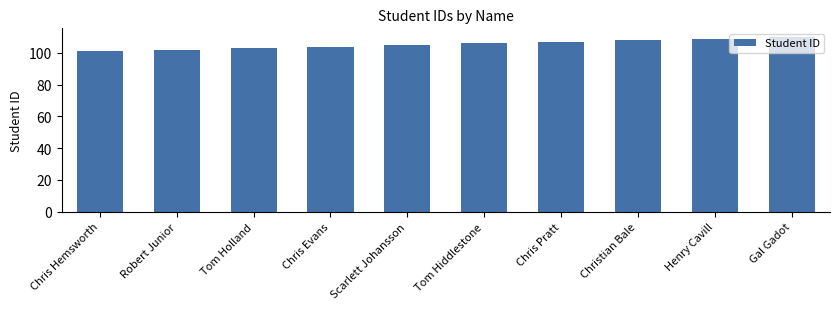

Reading left to right, extract all data points from this chart.

Chris Hemsworth=101	Robert Junior=102	Tom Holland=103	Chris Evans=104	Scarlett Johansson=105	Tom Hiddlestone=106	Chris Pratt=107	Christian Bale=108	Henry Cavill=109	Gal Gadot=110